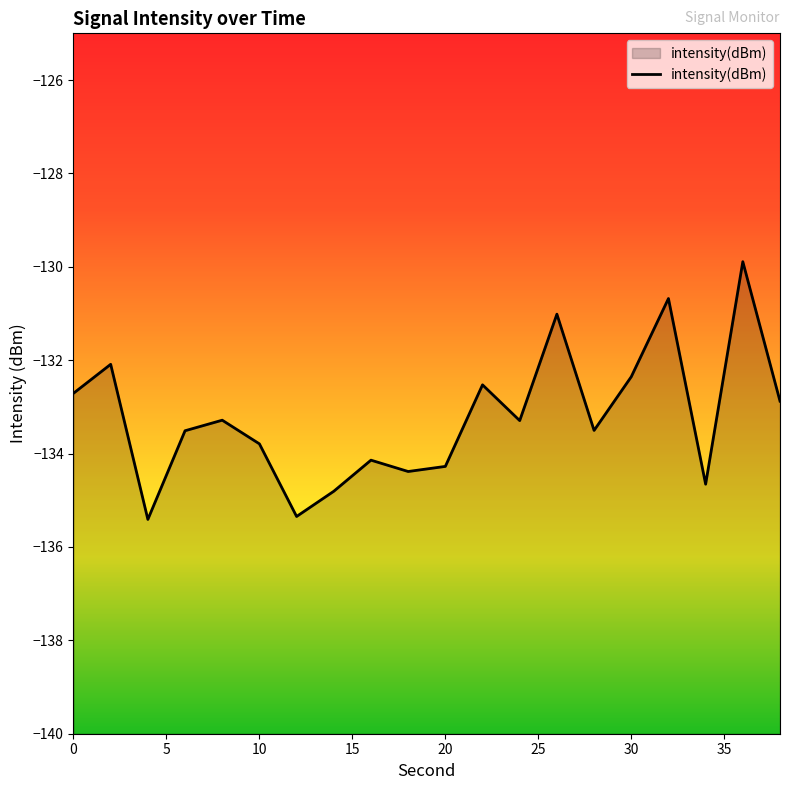

What is the smallest value displayed?

-135.4